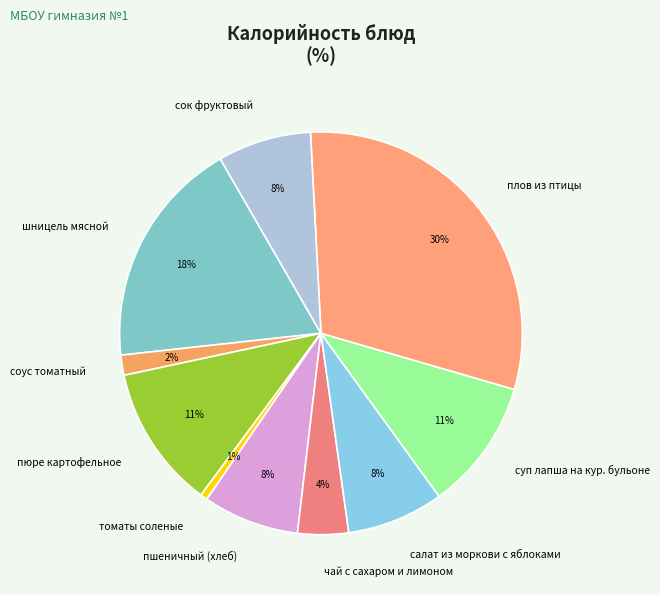

Is пюре картофельное the majority of the pie?

No